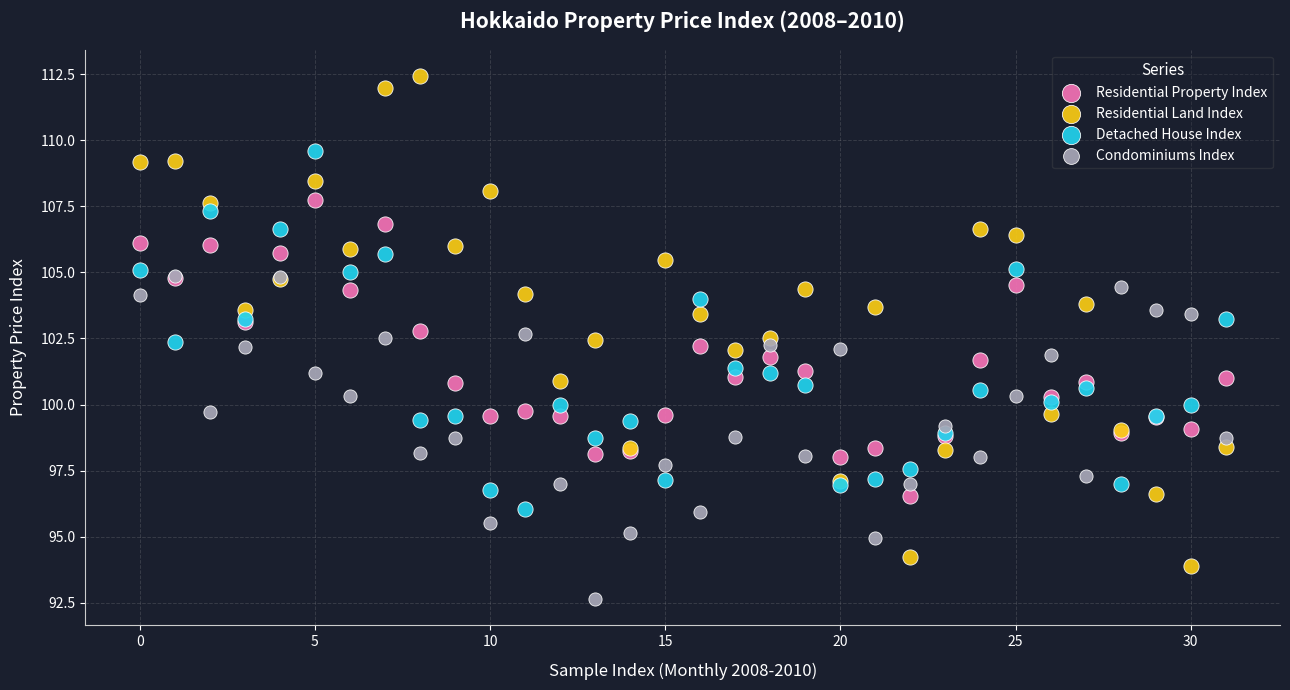

What are all the series names shown in the legend?

Residential Property Index, Residential Land Index, Detached House Index, Condominiums Index